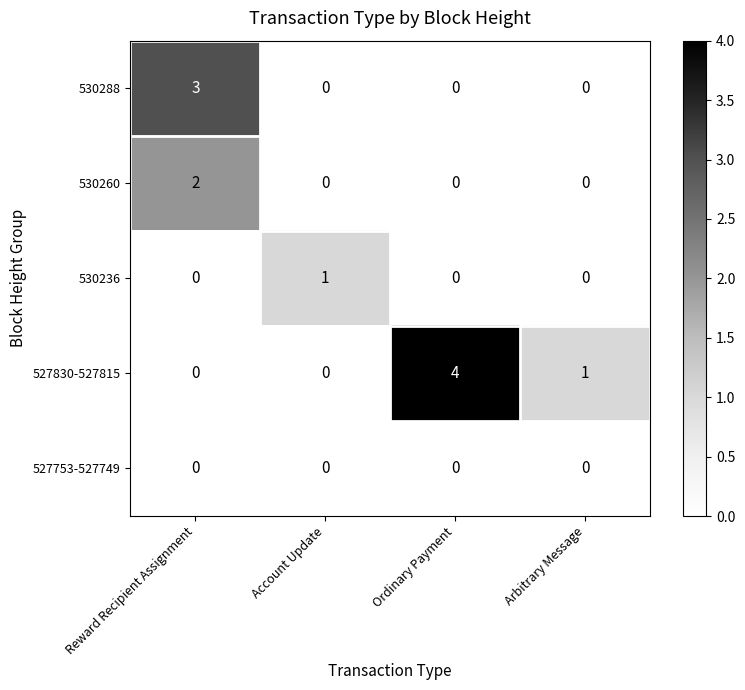

True or false: 530260 has a value of 0 at Ordinary Payment.

True